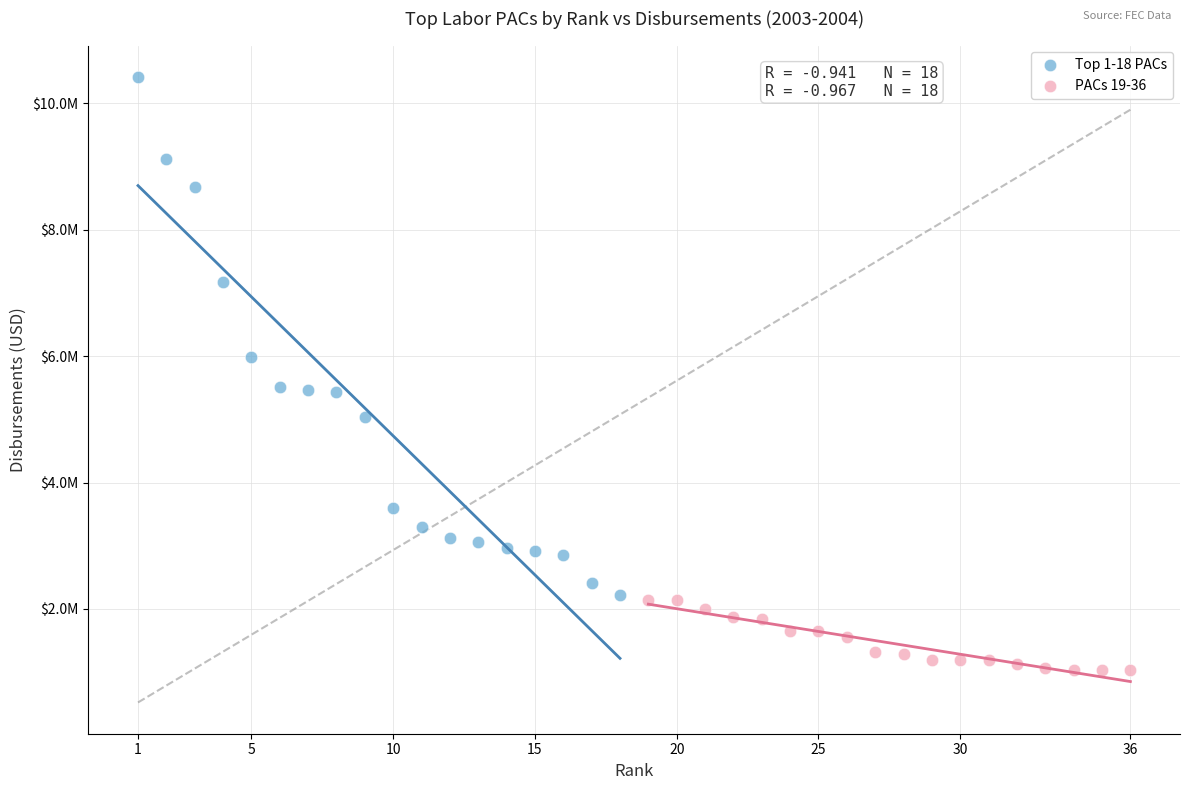

Which series contains the highest Y value?

Top 1-18 PACs